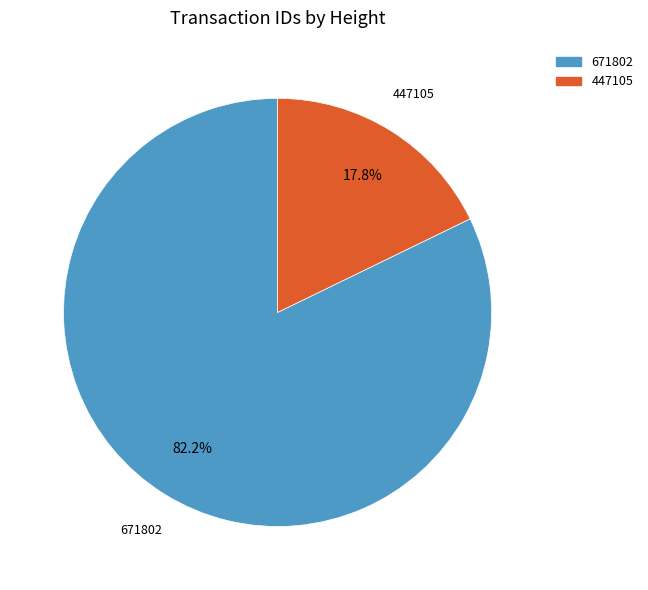

Is it true that 671802 is 94% of the pie?

False